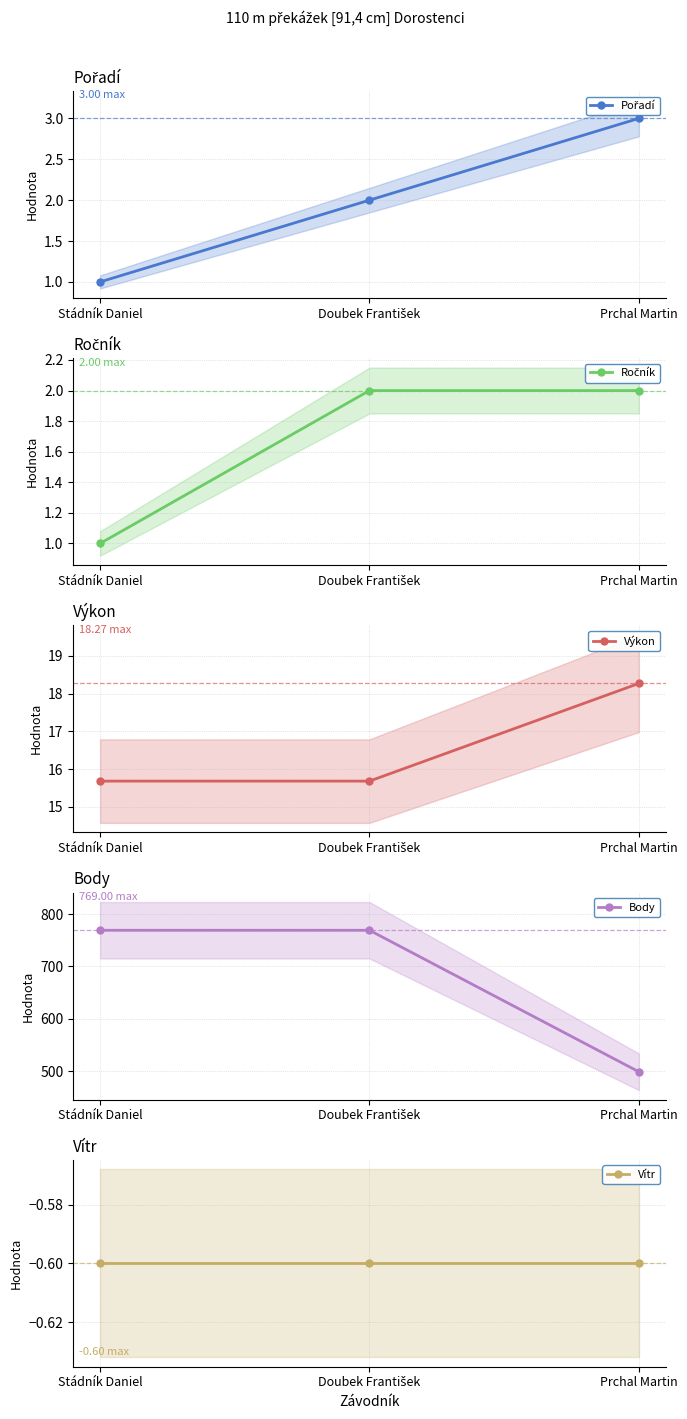

Which category has the lowest value in the Výkon series?

Stádník Daniel